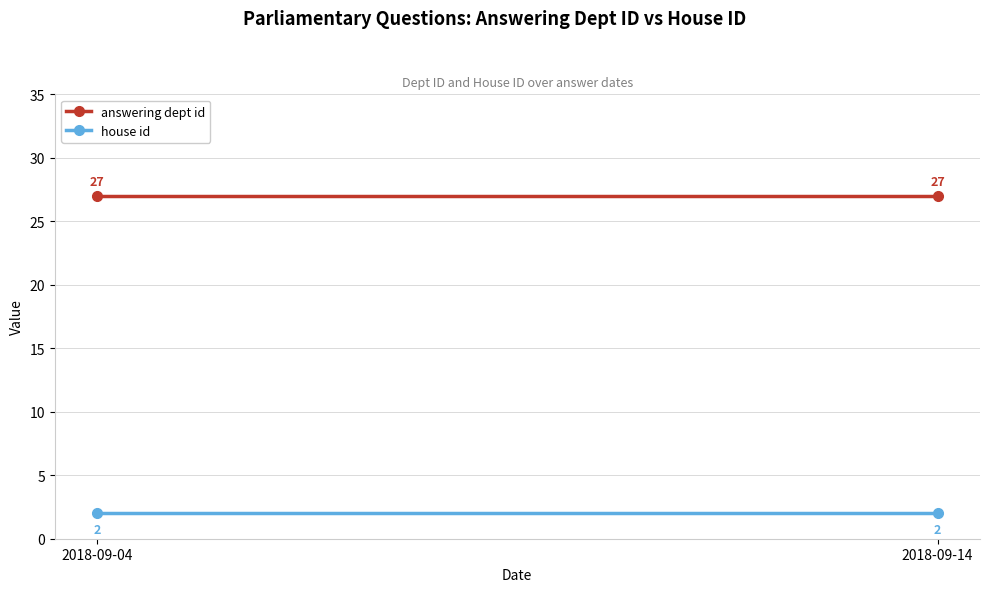

Reading left to right, what are all the values shown in this chart?

answering dept id: 27	27
house id: 2	2